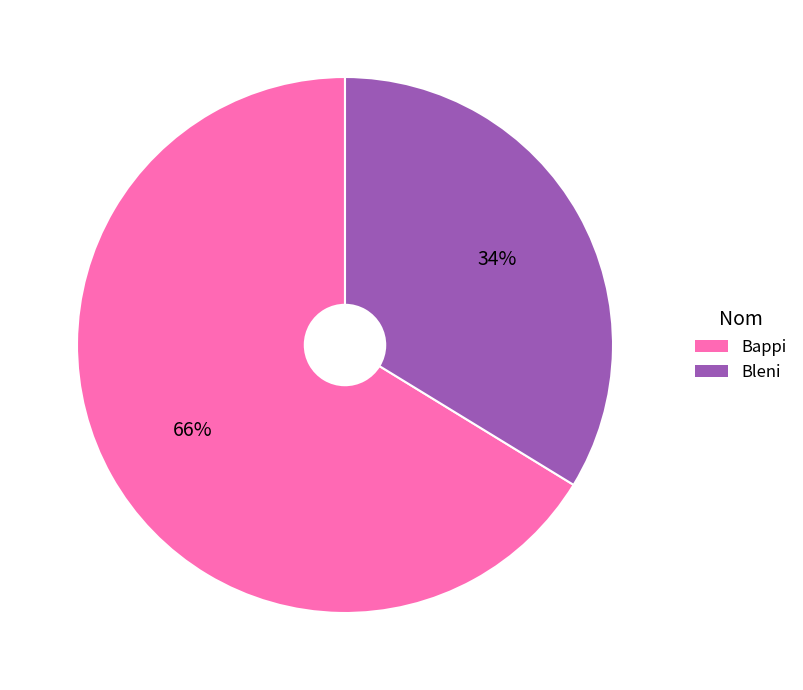

Which category has the biggest portion of the pie?

Bappi